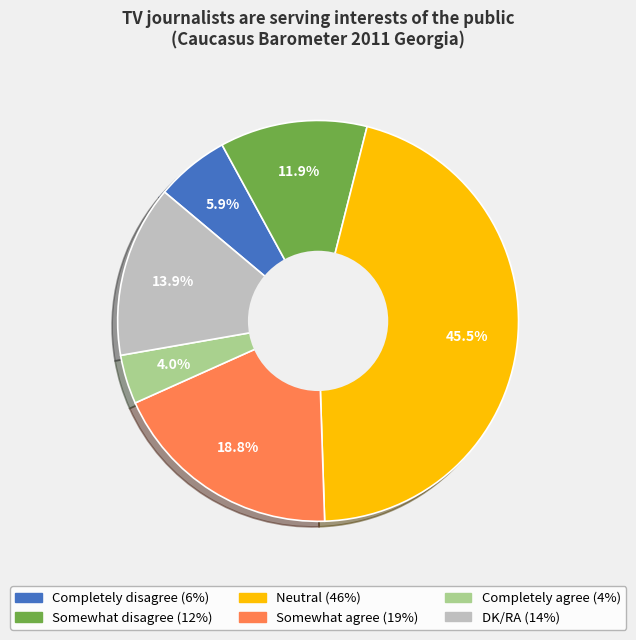

What percentage do Completely disagree and DK/RA together represent?

19.8%